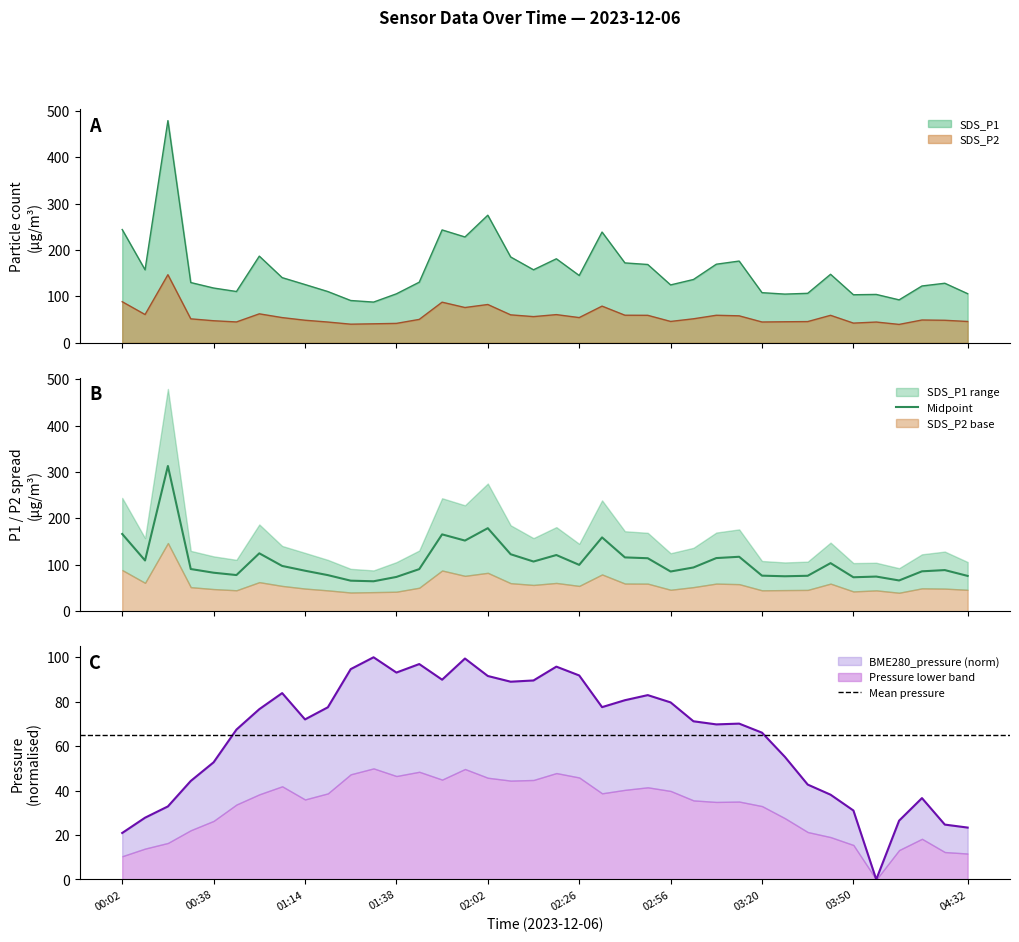

The SDS_P1 series shows 186.8 at 00:56. True or false?

True